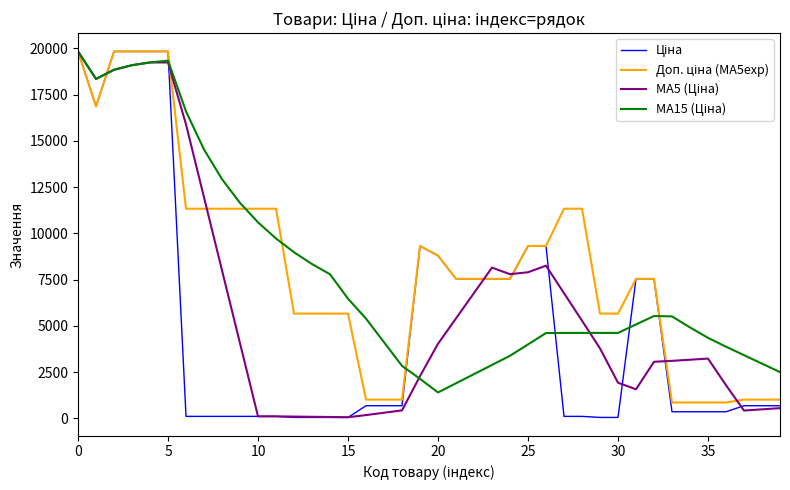

What is the maximum value shown in the chart?

19831.1